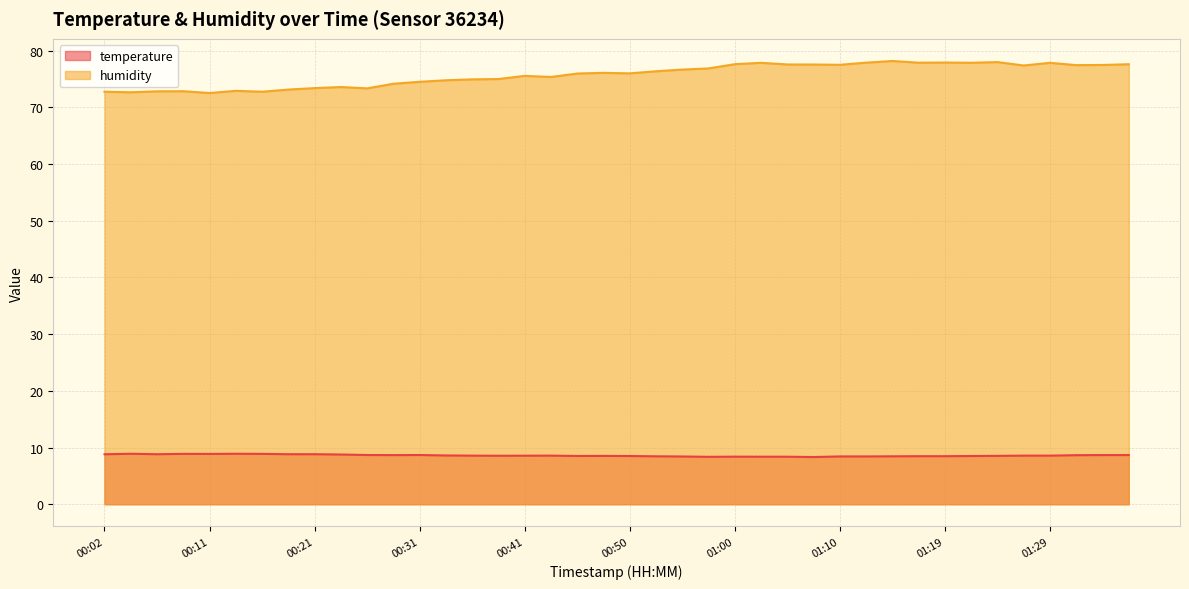

In temperature, how many points are higher than both neighbors (excluding endpoints)?

7